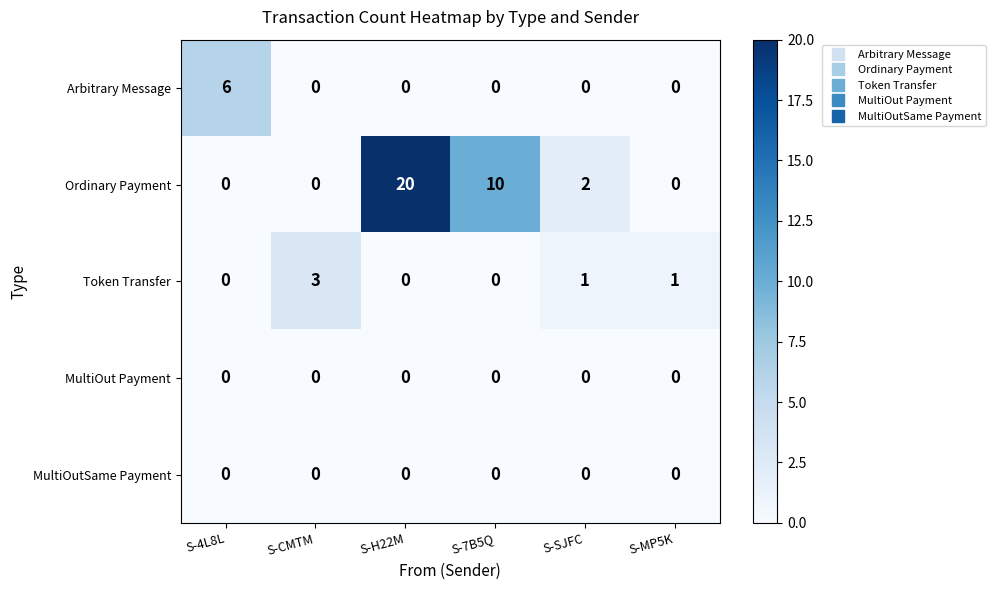

The Arbitrary Message series shows 0 at S-7B5Q. True or false?

True